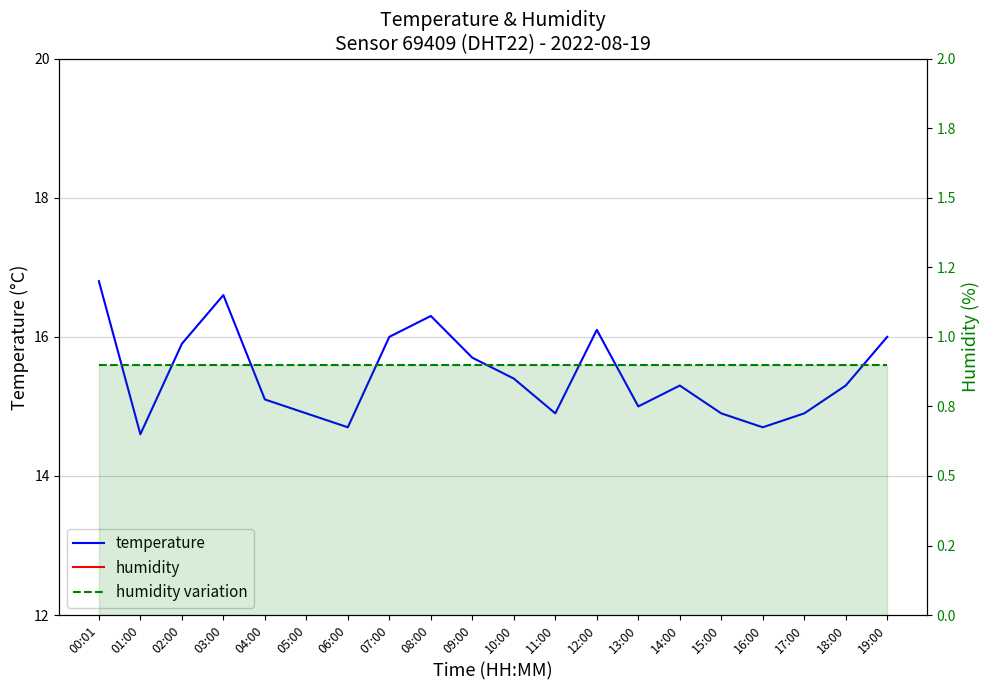

What is the minimum value shown in the chart?

0.9